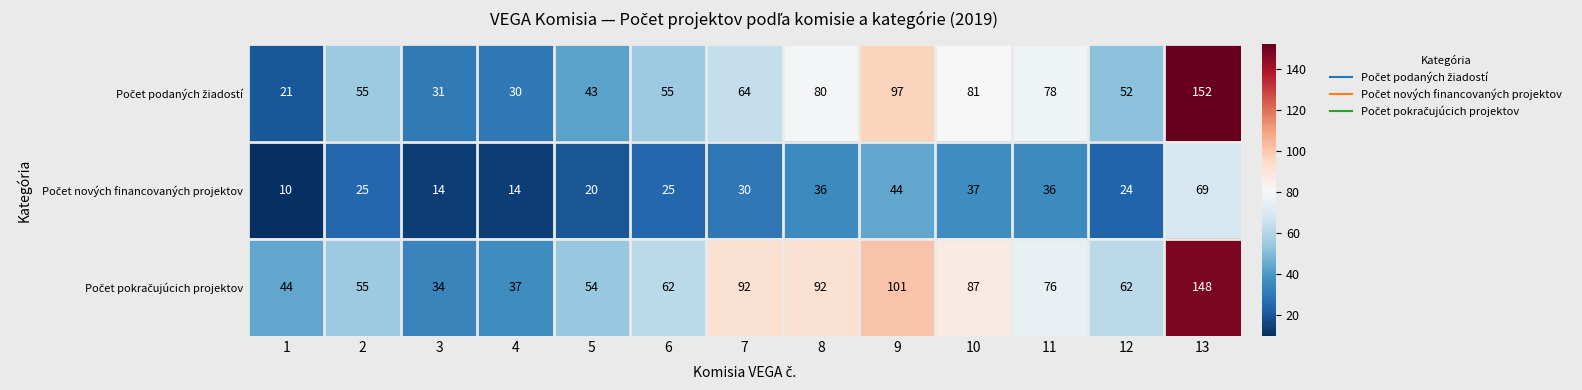

How many distinct data groups are displayed?

3